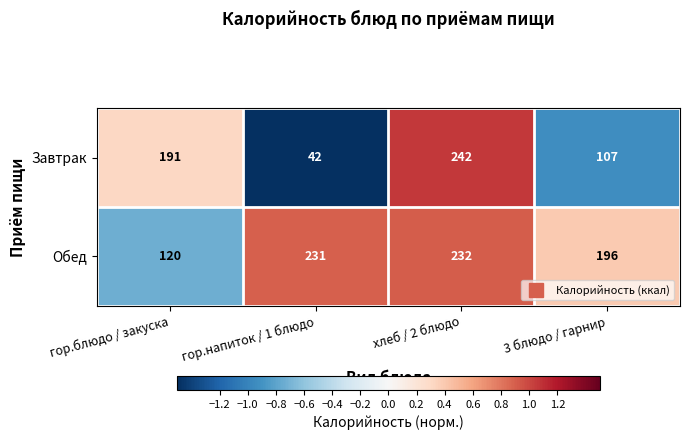

At гор.напиток / 1 блюдо, list the series in order from largest to smallest.

Обед, Завтрак